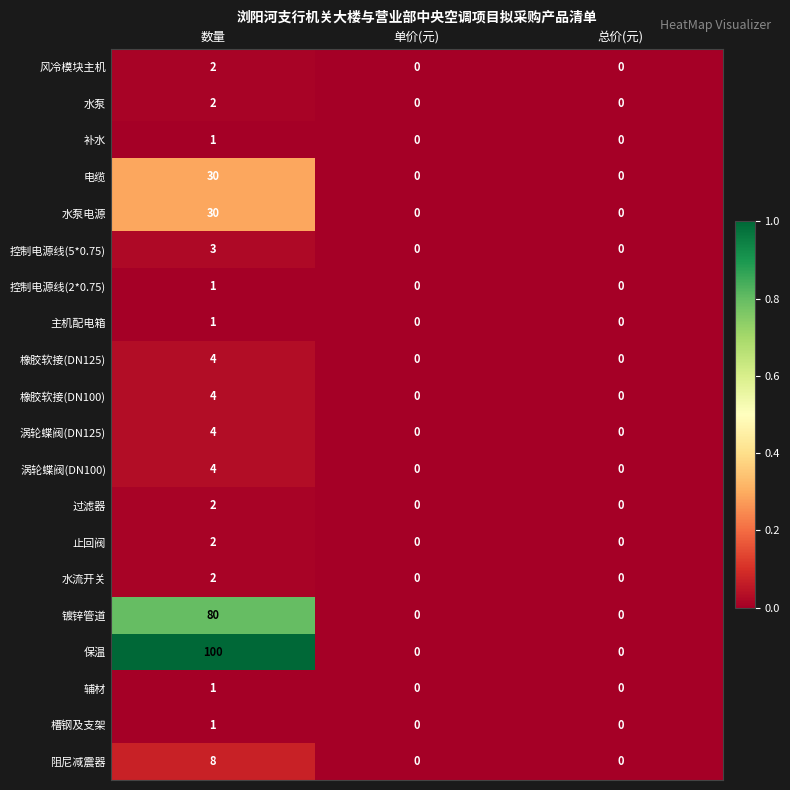

Which series has the largest total across all categories?

保温